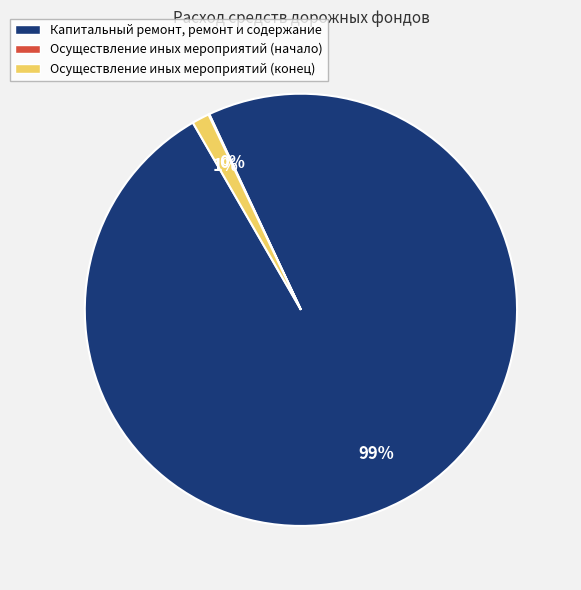

To the nearest percent, what is the difference between the largest and smallest slice percentages?

99%